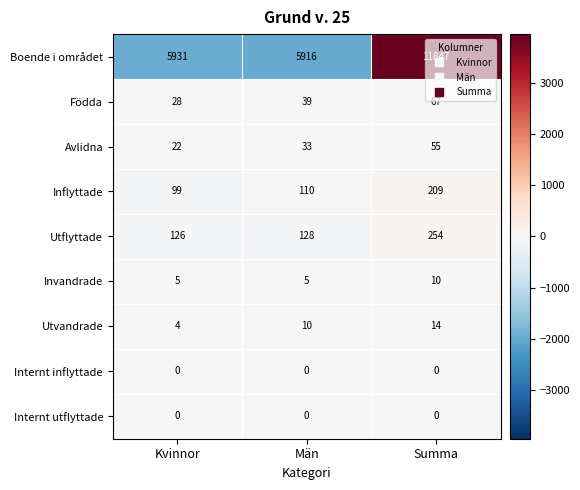

At how many categories does at least one series exceed 3662?

3